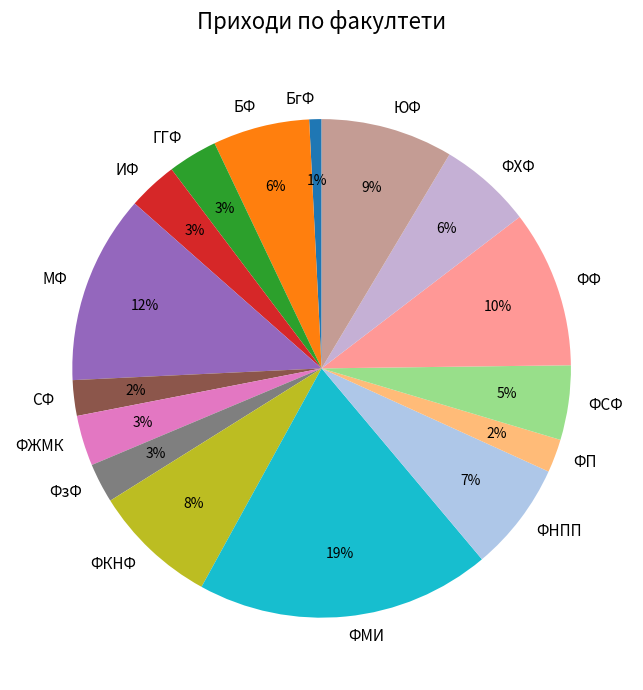

Is there a majority slice in this chart?

No